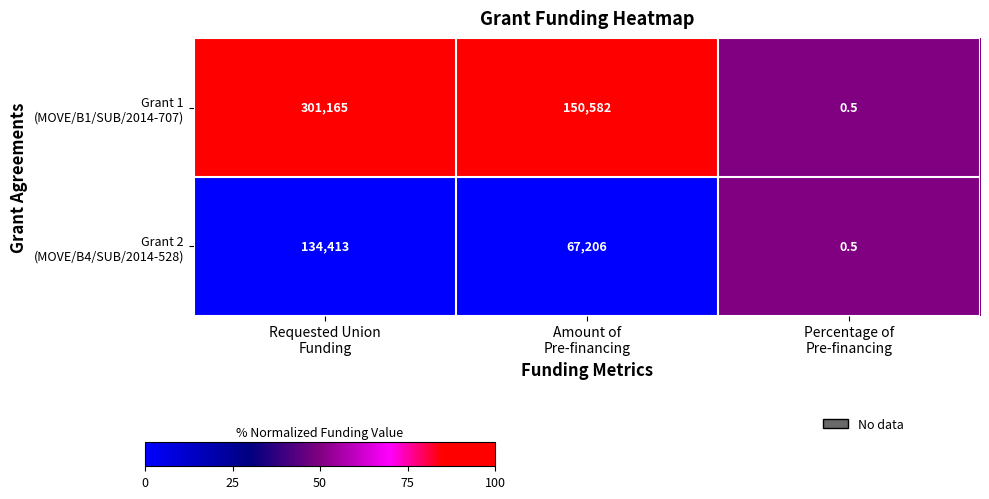

What is the maximum value shown in the chart?

301165.0